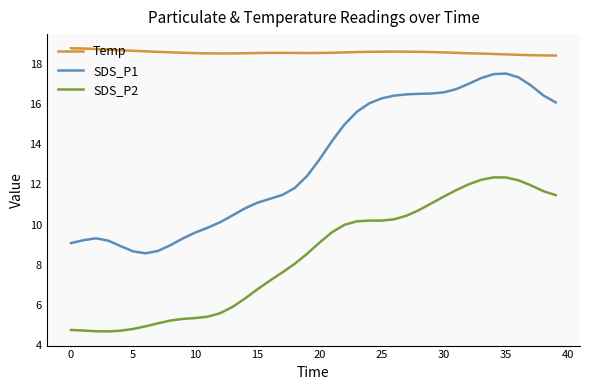

Which series has the widest spread of values?

SDS_P1